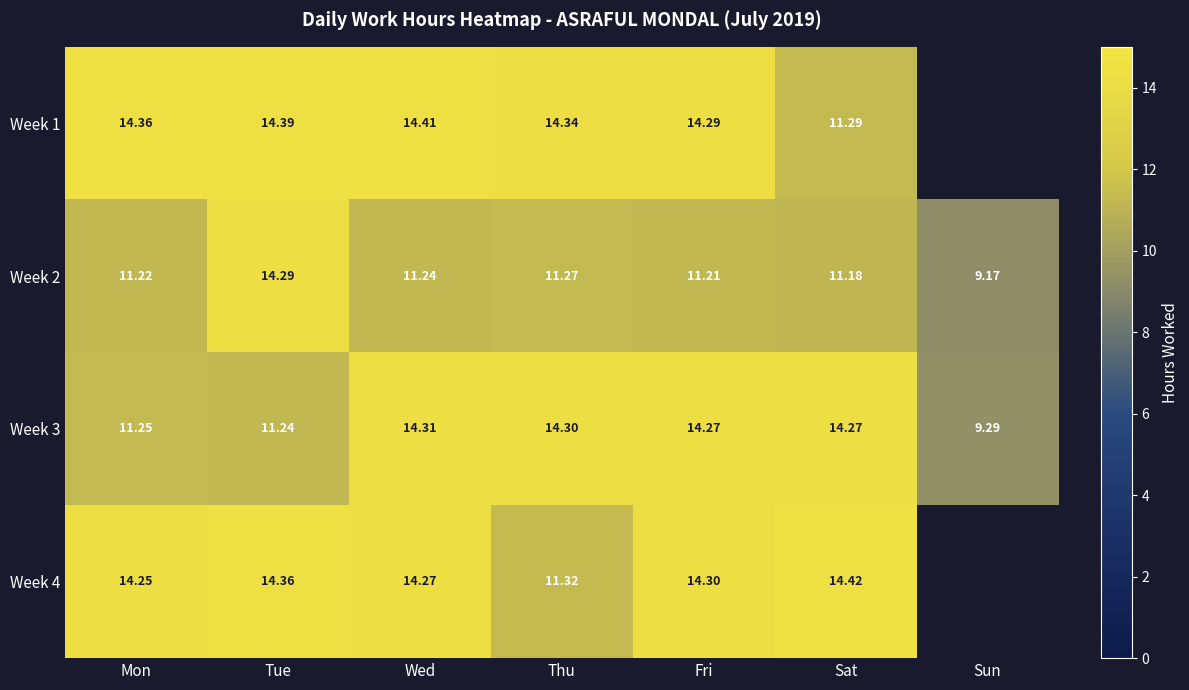

List the labels in order of Week 2 value, largest first.

Tue, Thu, Wed, Mon, Fri, Sat, Sun